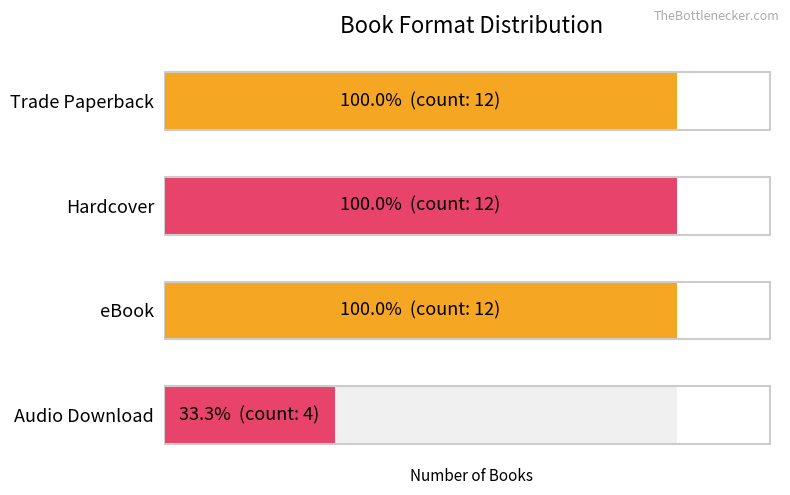

Are the bars grouped side by side (vs. stacked)?

No